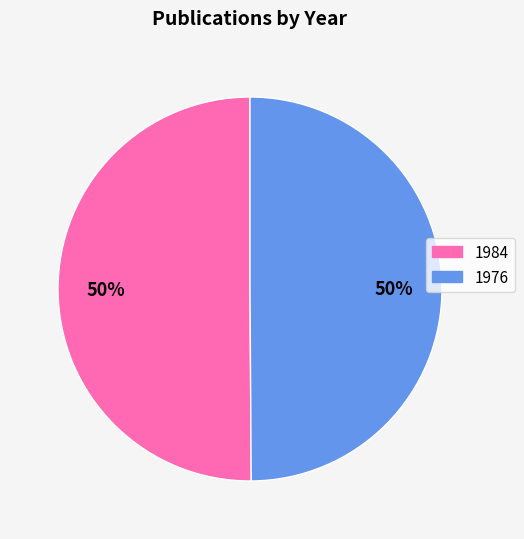

What percentage is the 1976 slice, to the nearest percent?

50%